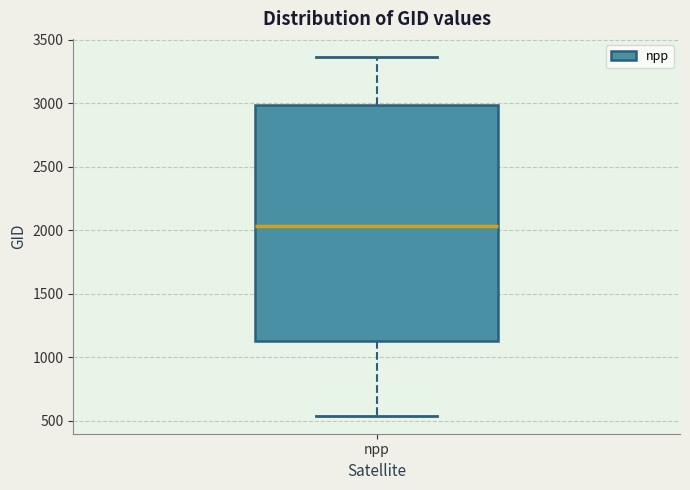

Transcribe this box plot: give where the median line is, the range the box spans, and where the two whiskers end, as read against the y-axis. The values are not printed on the chart, so give them approximately, as read against the axis.

median 2050, box 1100 to 3000, whiskers 550 to 3350